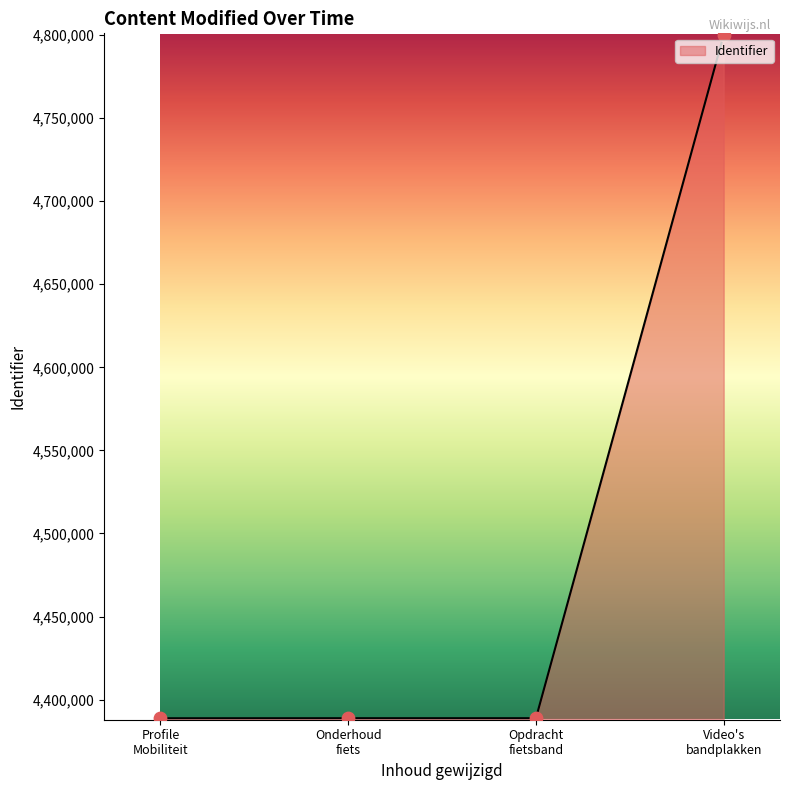

What is the sum of all values?

17966436